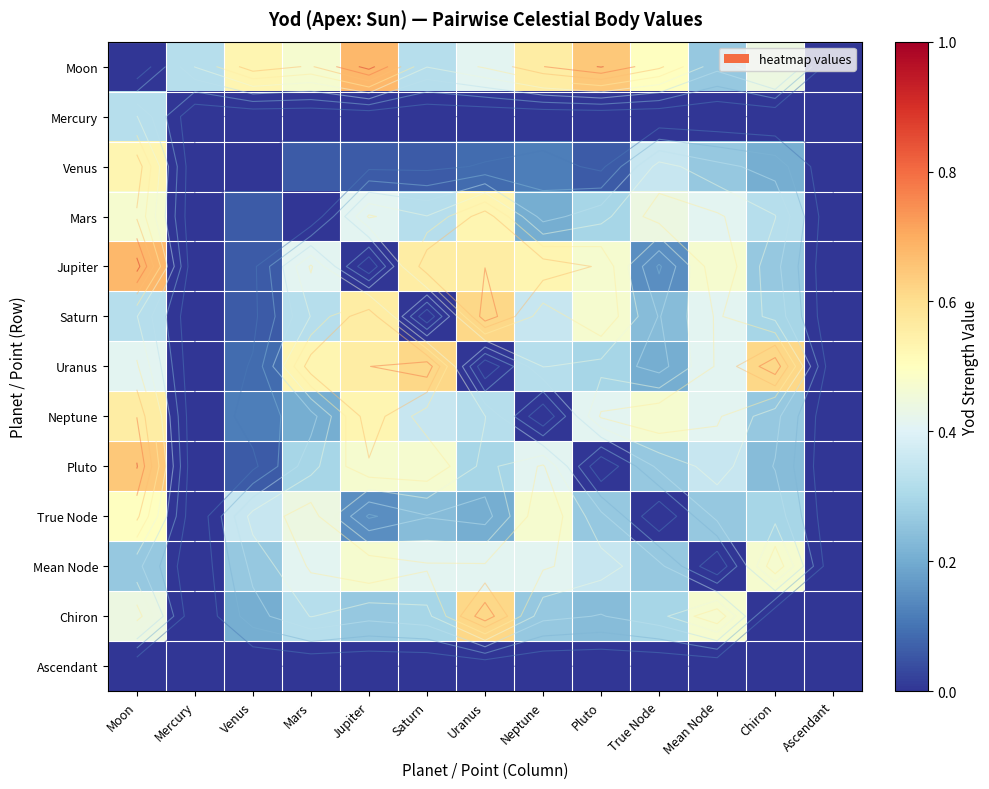

Which category has the highest value across all series?

Jupiter